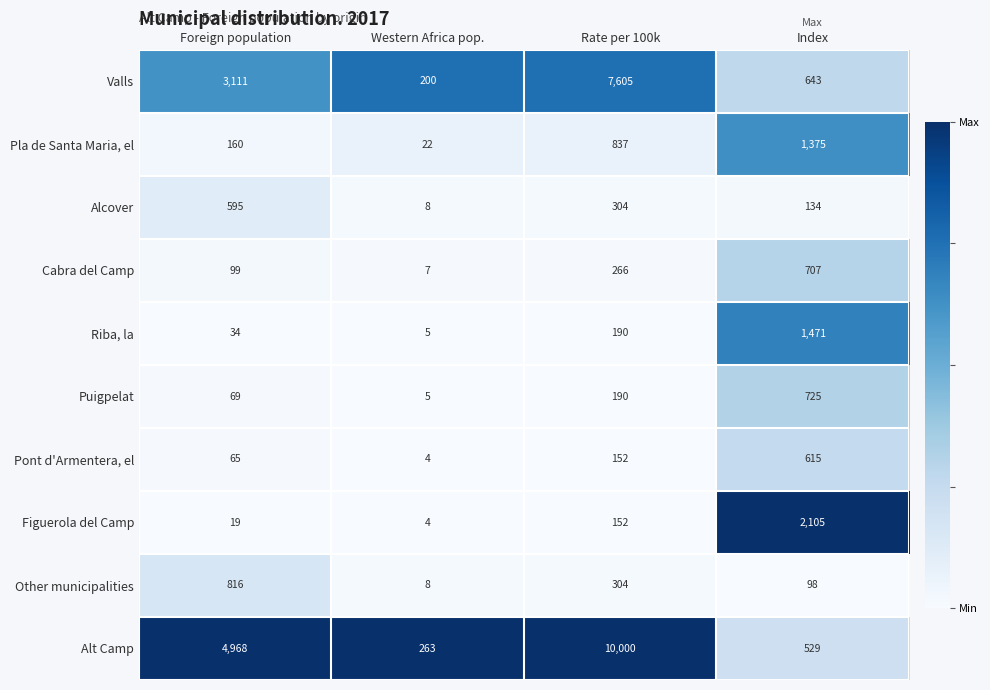

What is the sum of the Alcover values at Index and Rate per 100k?

438